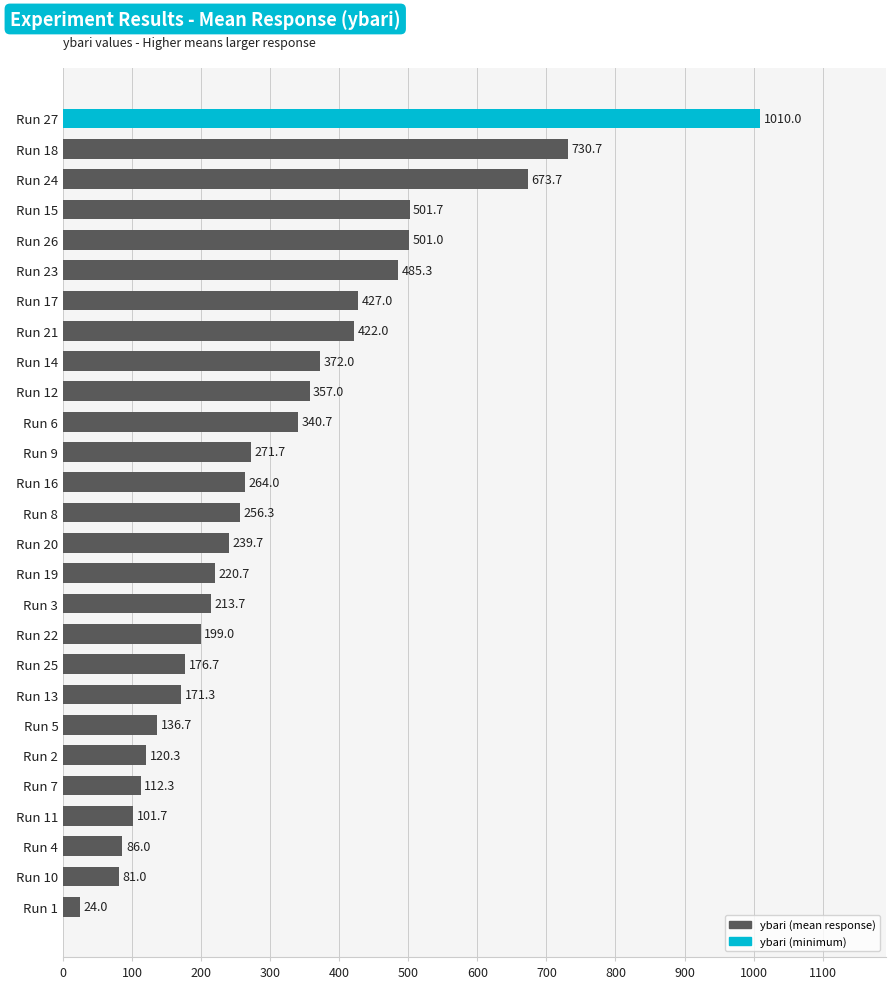

How many values are below 256?

13